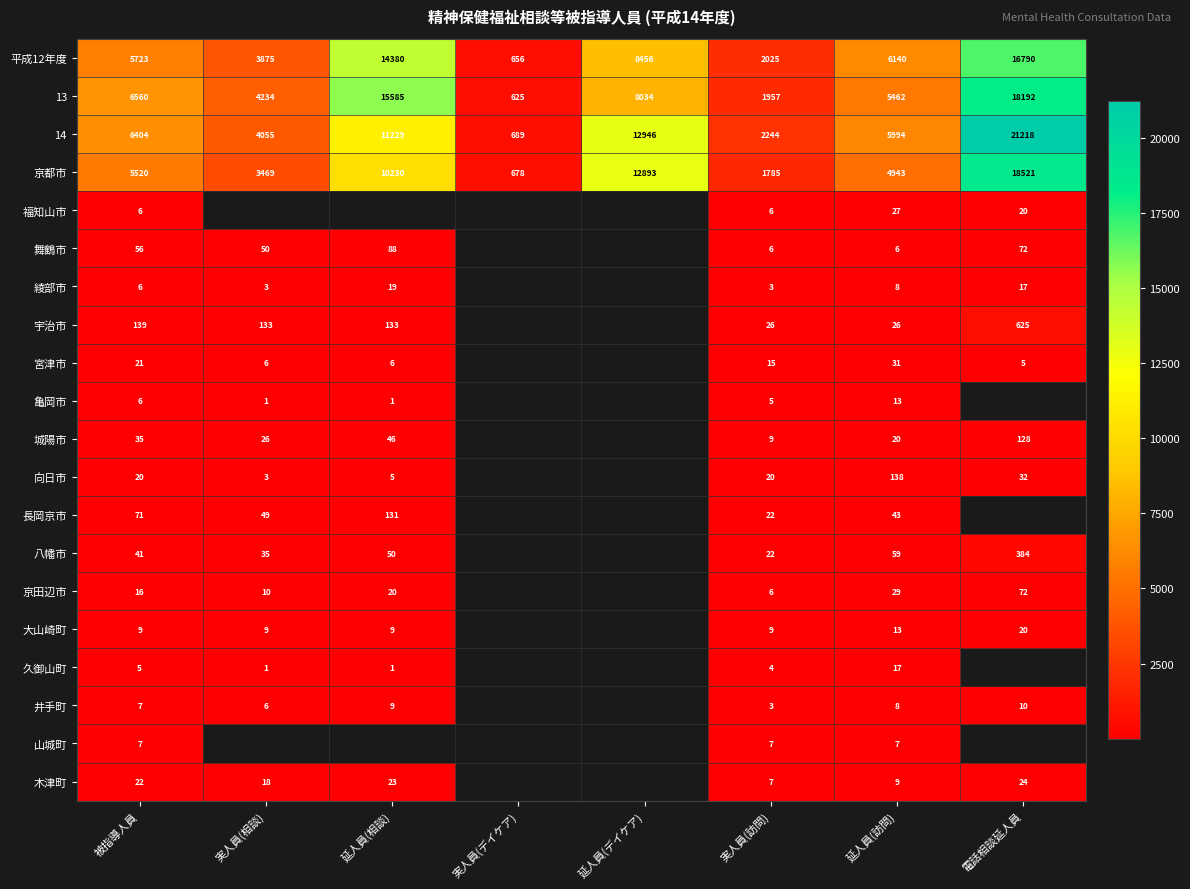

At which label is 平成12年度 closest to 8723?

延人員(デイケア)